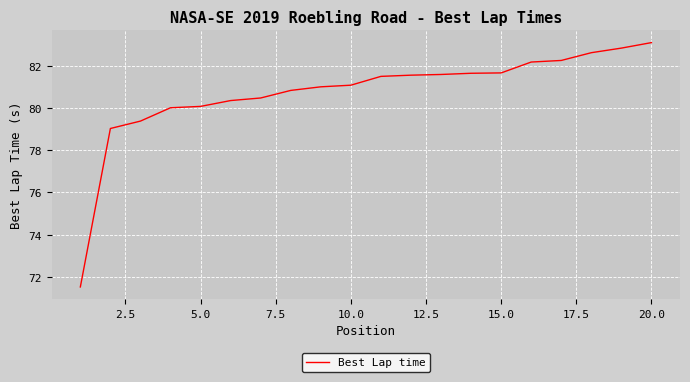

What is the smallest value displayed?

71.5